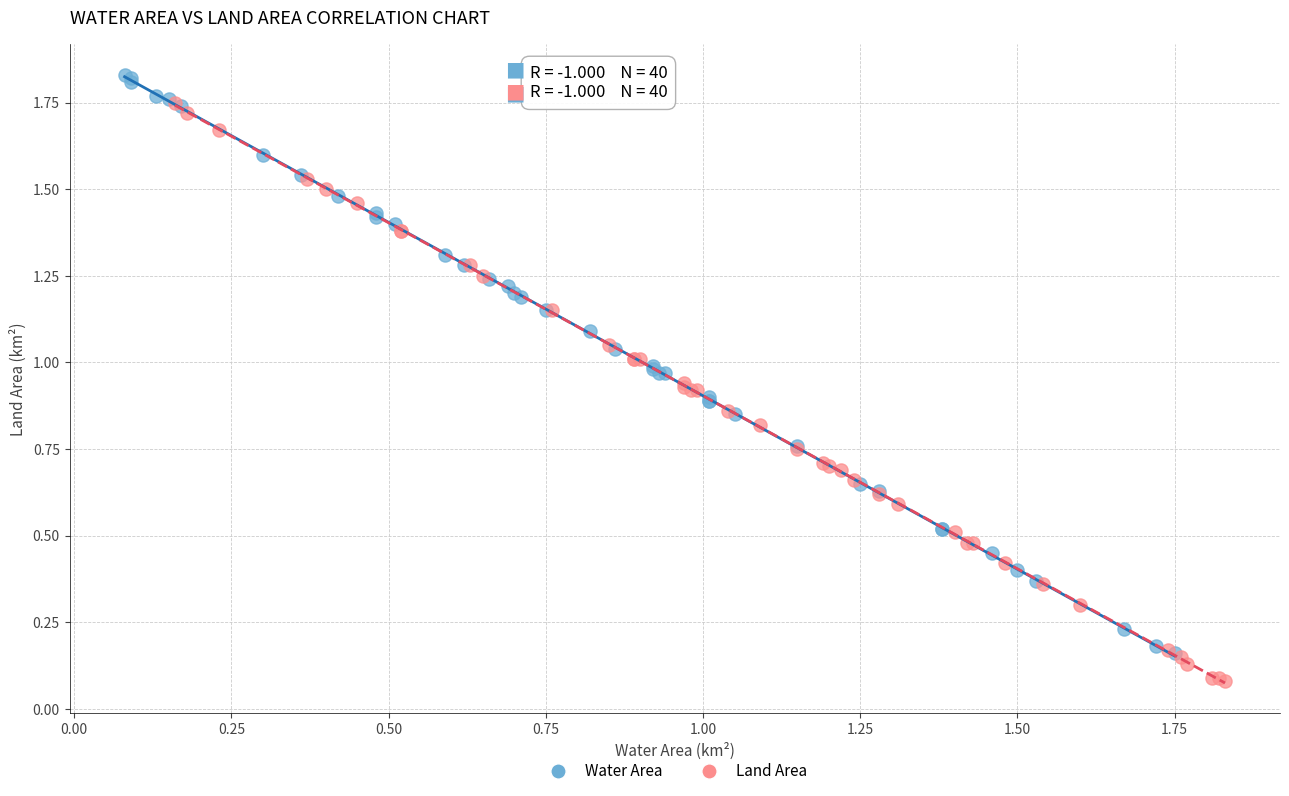

Which series reaches the minimum Y coordinate?

Land Area